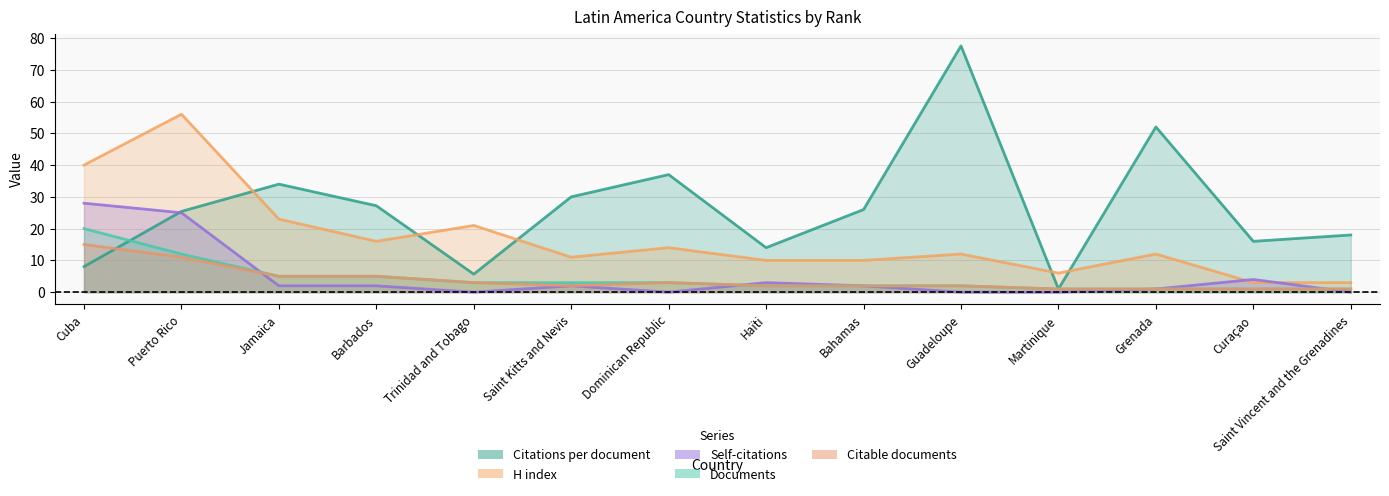

What is the total value across all series at Curaçao?

25.0